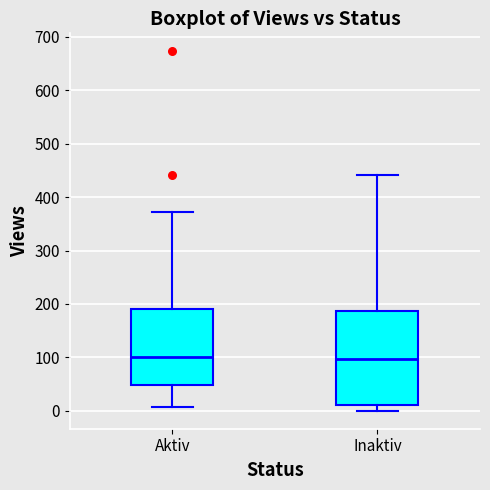

Reading left to right, read every box against the y-axis: the position of its median line, the range the box covers, and the ends of its whiskers. The values are not printed on the chart, so give them approximately, as read against the axis.

Aktiv: median 100, box 50 to 190, whiskers 10 to 370
Inaktiv: median 100, box 10 to 190, whiskers 0 to 440